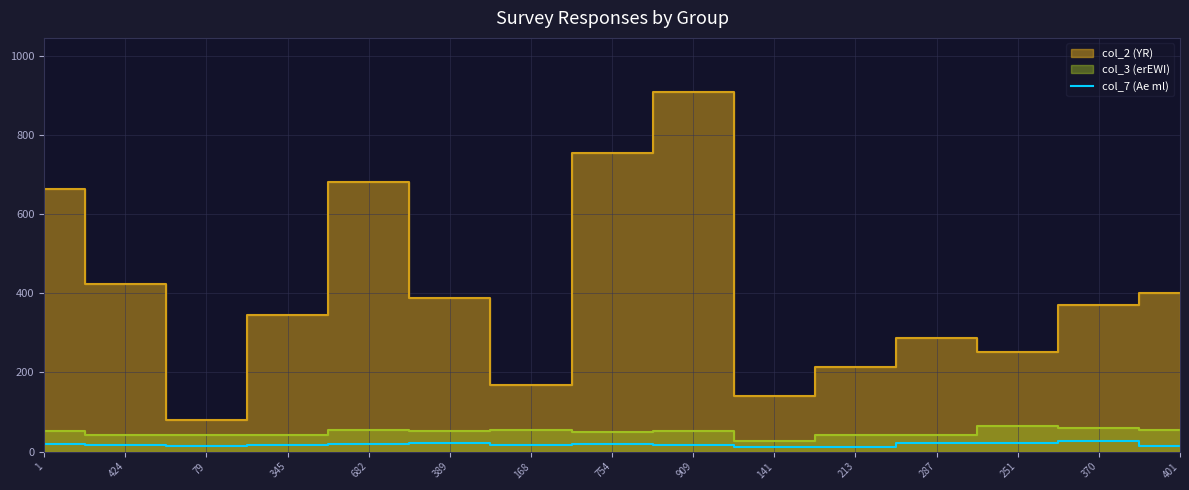

Which label corresponds to the largest value in the chart?

370